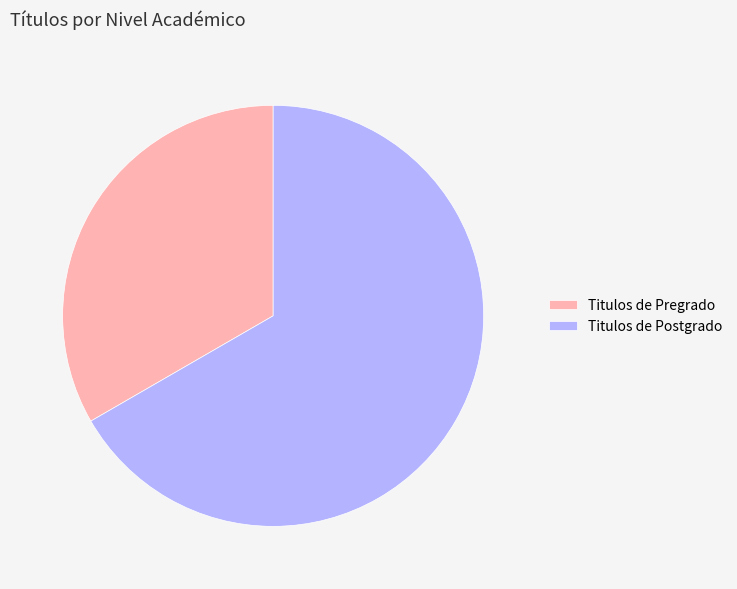

Is the sum of Titulos de Pregrado and Titulos de Postgrado greater than half?

Yes